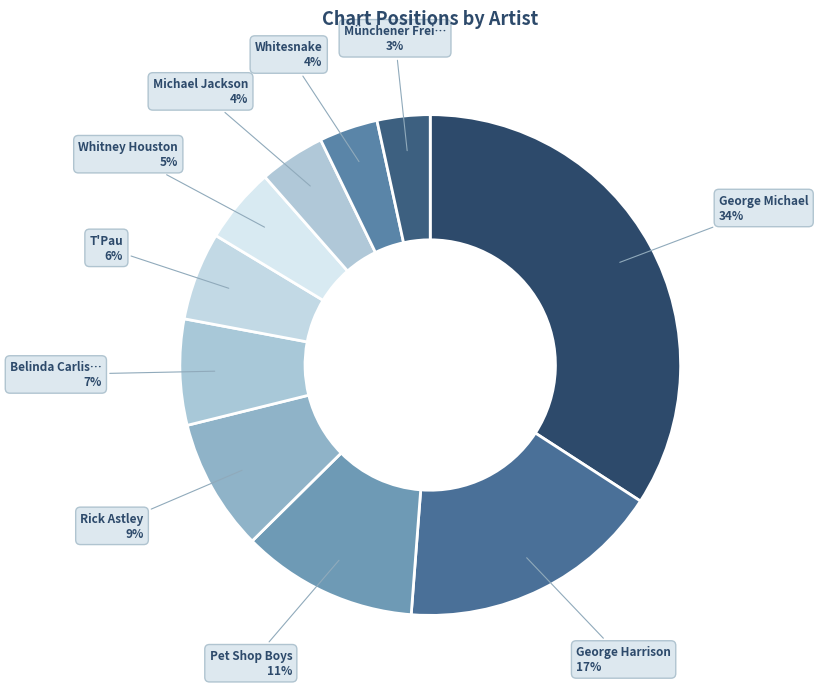

How many slices are in this pie chart?

10